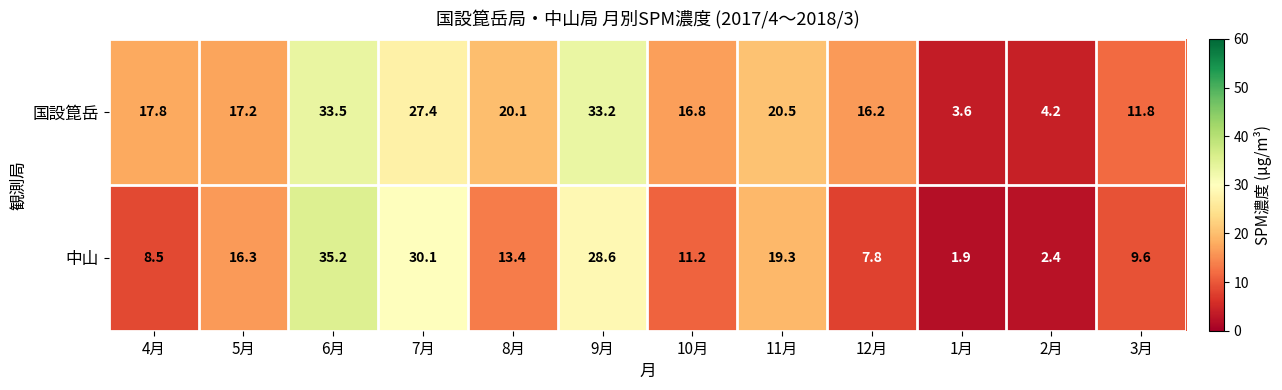

What is the total value across all series at 7月?

57.5